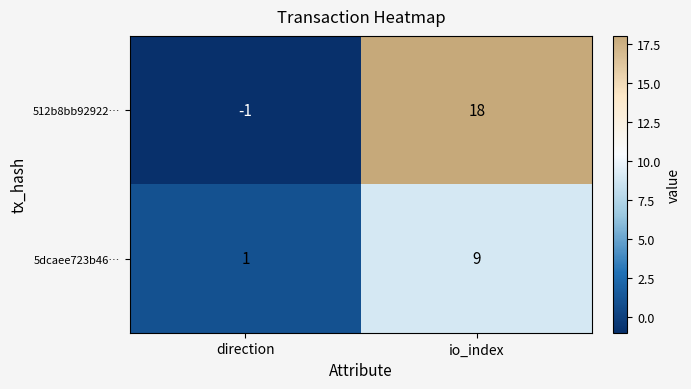

Reading right to left, transcribe all the data shown in this chart.

512b8bb92922…: 18	-1
5dcaee723b46…: 9	1